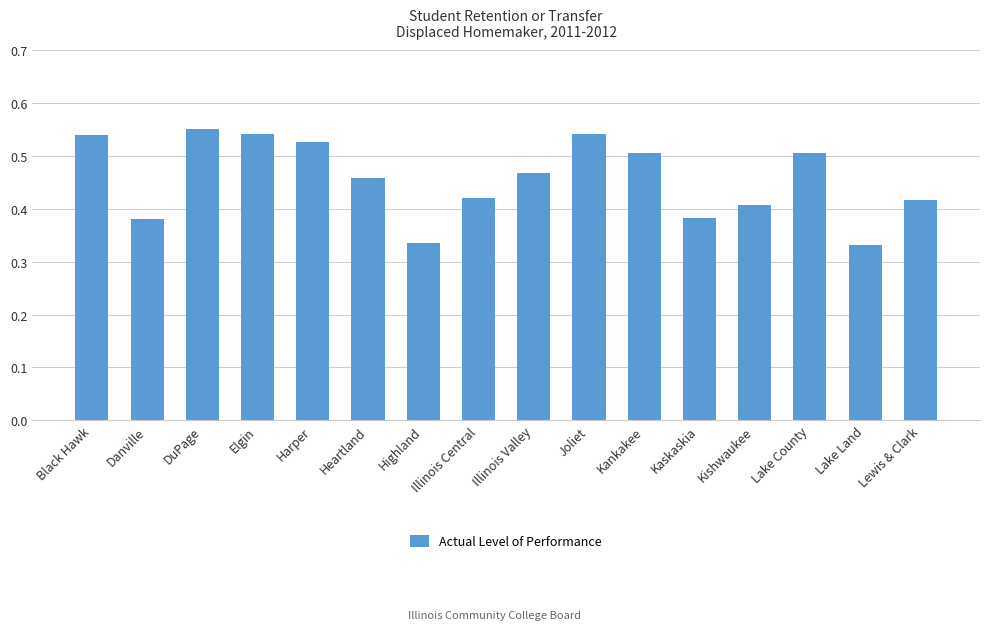

The chart shows a value of 0.4 at Joliet. True or false?

False